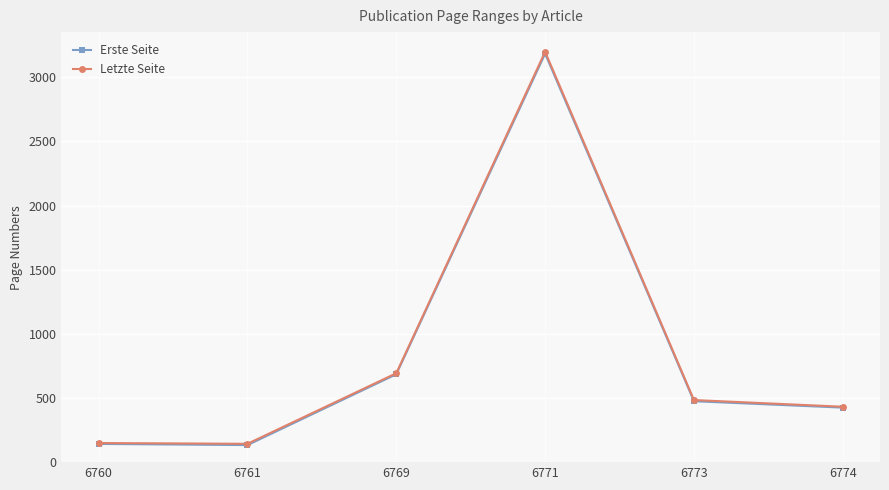

The Erste Seite series shows 3184 at 6771. True or false?

True